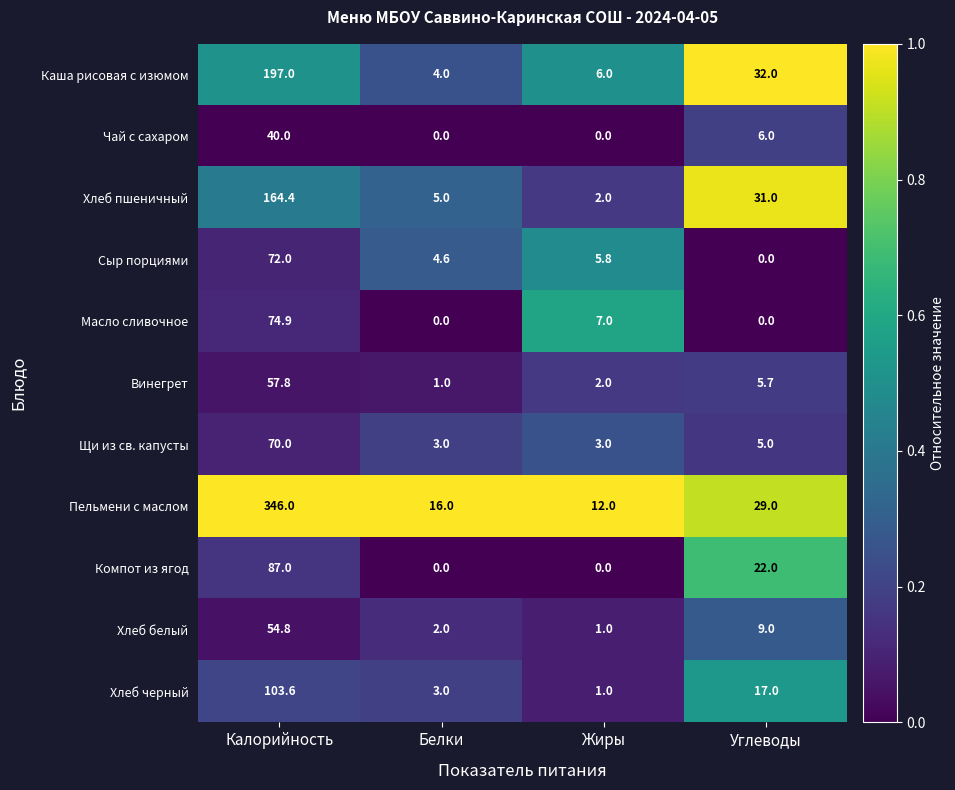

What is the sum of all Винегрет values?

66.5